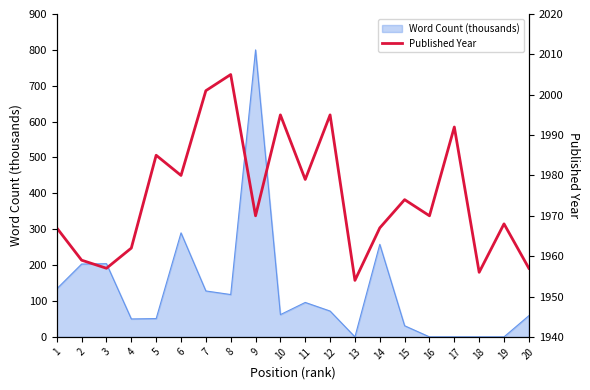

Which label corresponds to the largest value in the chart?

8